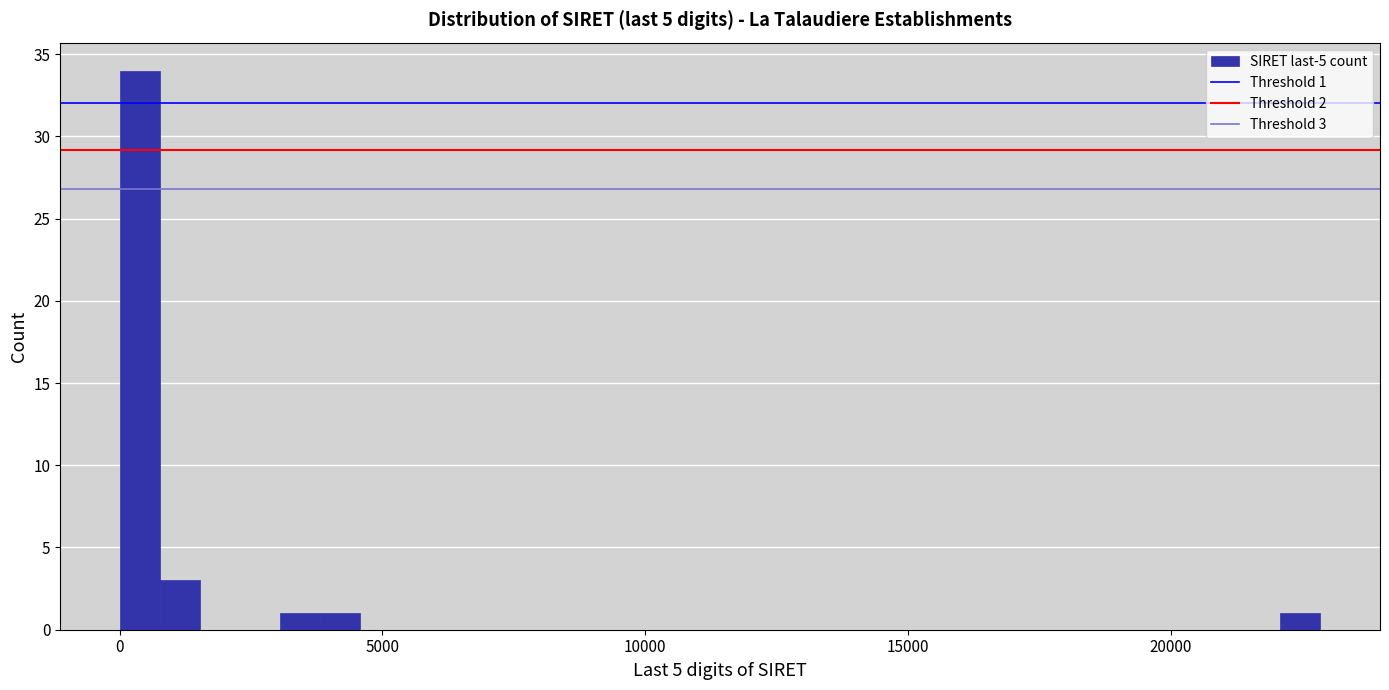

Read against the x-axis, roughly where is the centre of the tallest bar?

500